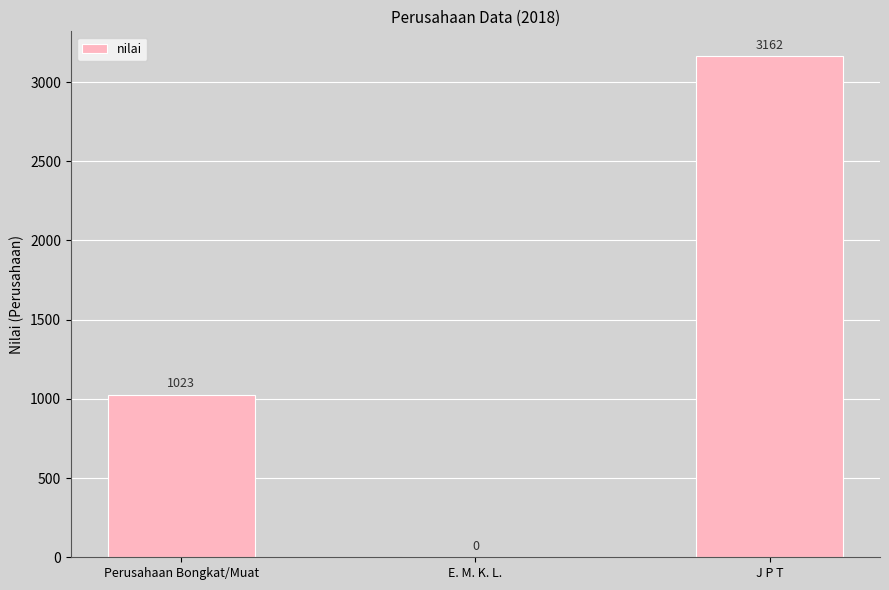

At which category does the chart reach its peak across all series?

J P T